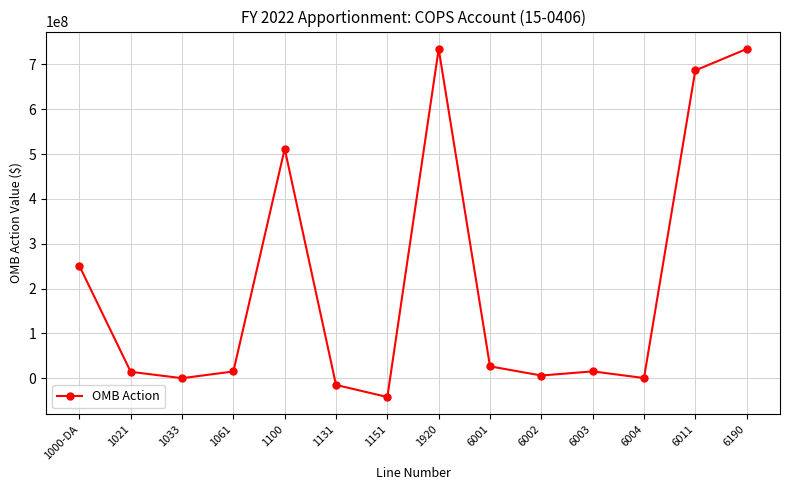

Which category has the lowest value across all series?

1151